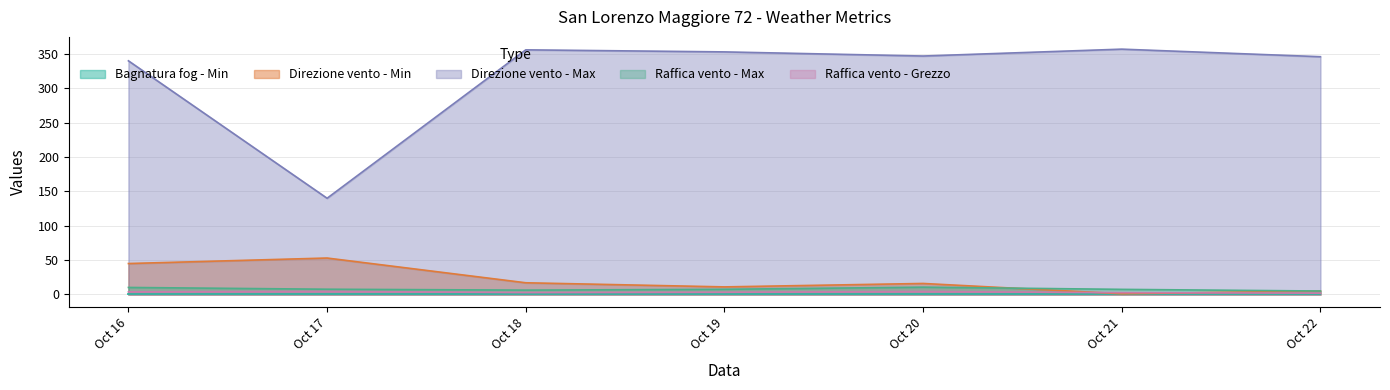

Between Oct 17 and Oct 19, which series saw the biggest shift?

Direzione vento - Max